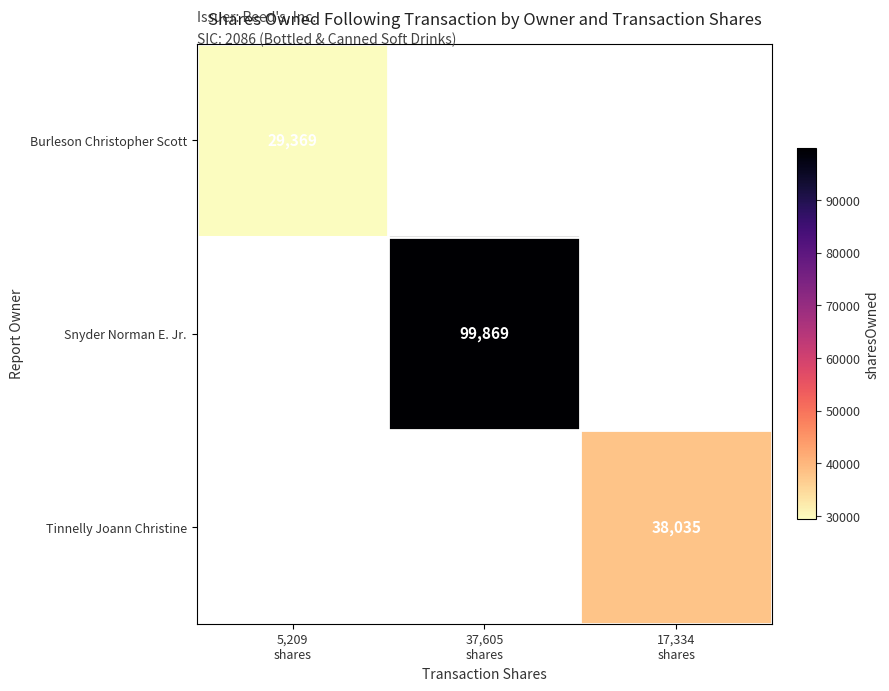

Is the value of Tinnelly Joann Christine at 37,605 shares greater than the value of Burleson Christopher Scott at 5,209 shares?

No